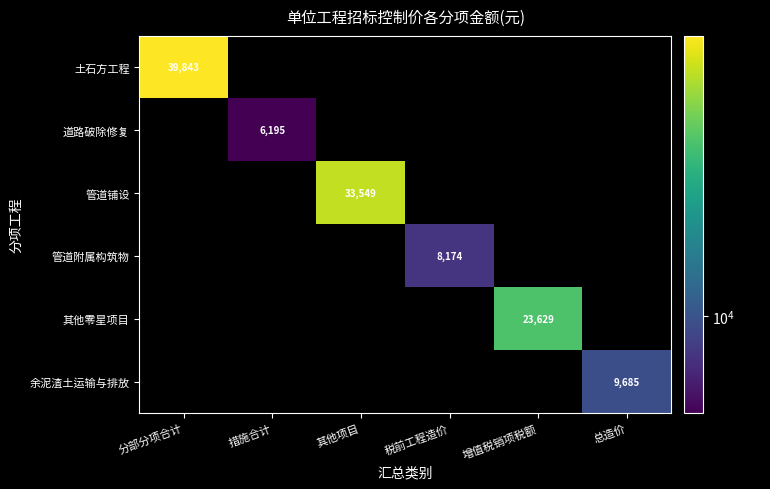

At how many categories does at least one series exceed 5820?

6